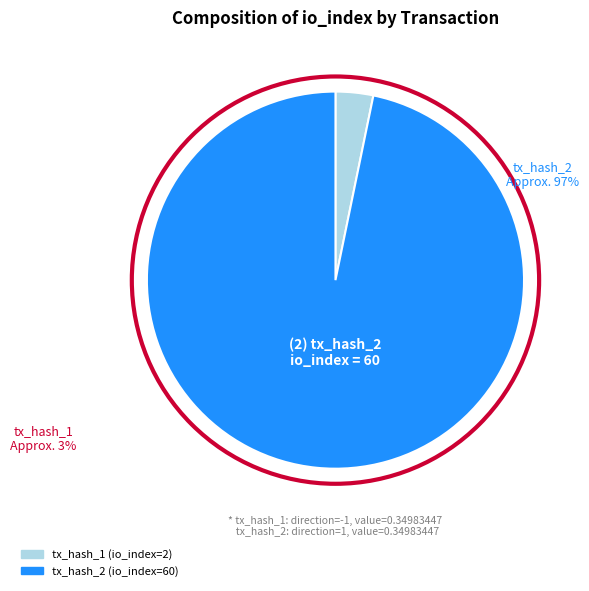

The tx_hash_1 (io_index=2) slice represents 15% of the pie. True or false?

False